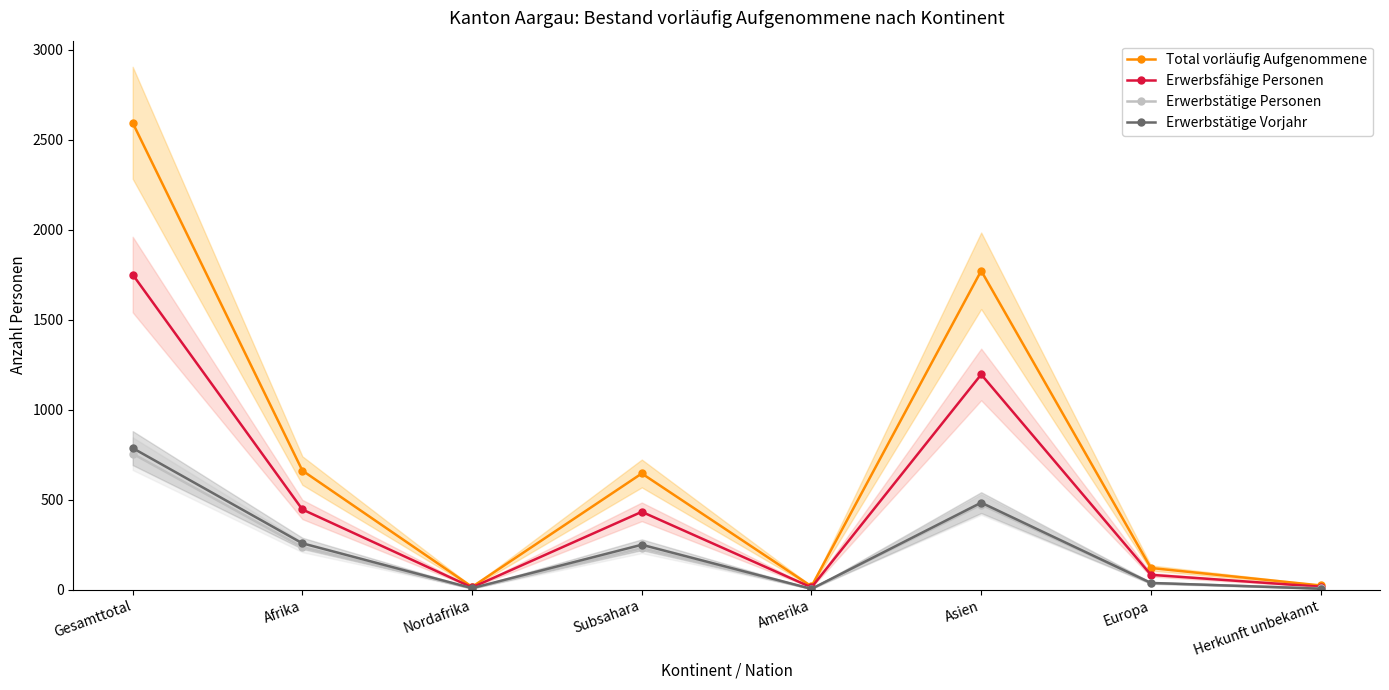

What is the difference between the Erwerbstätige Personen values at Afrika and Subsahara?

6